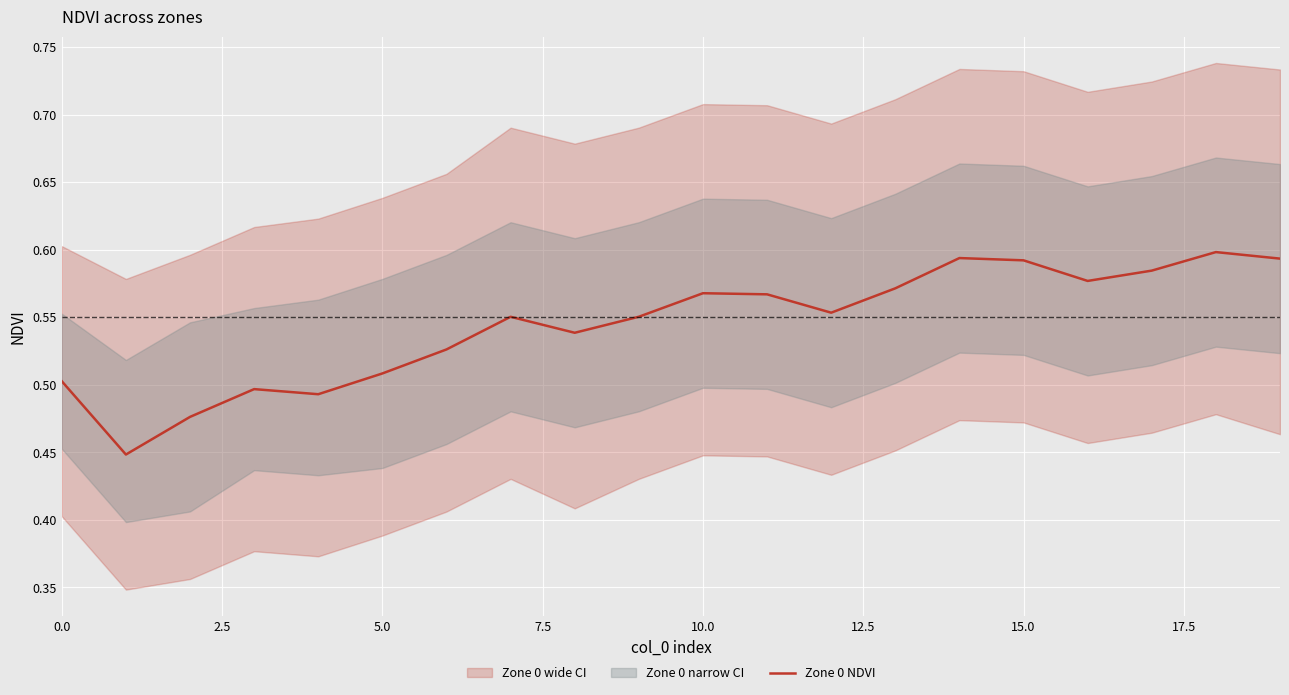

The value of Zone 0 NDVI at 0.0 is 0.3. True or false?

False